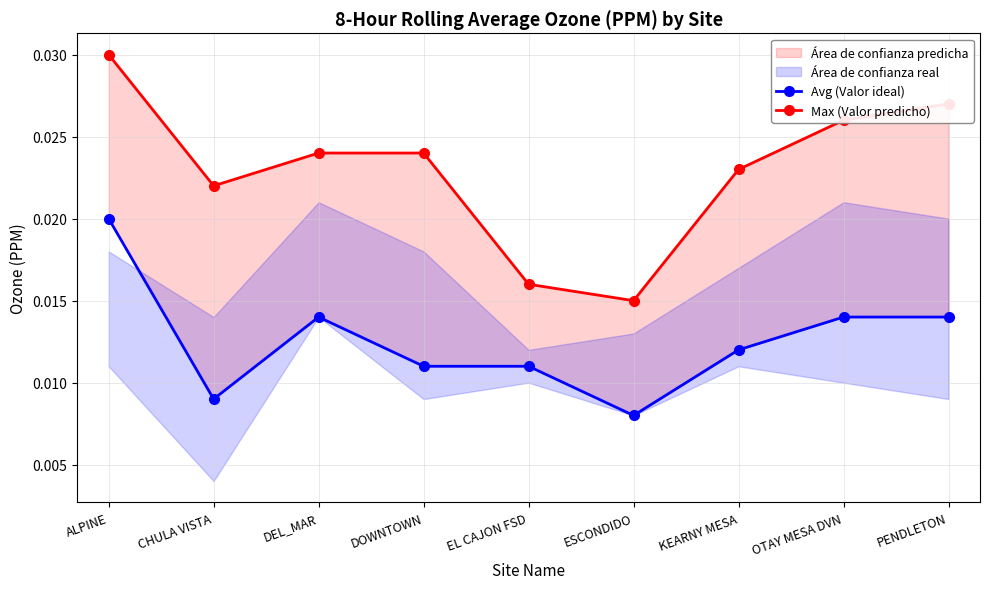

List the series in order of their peak value, highest first.

Max (Valor predicho), Avg (Valor ideal)